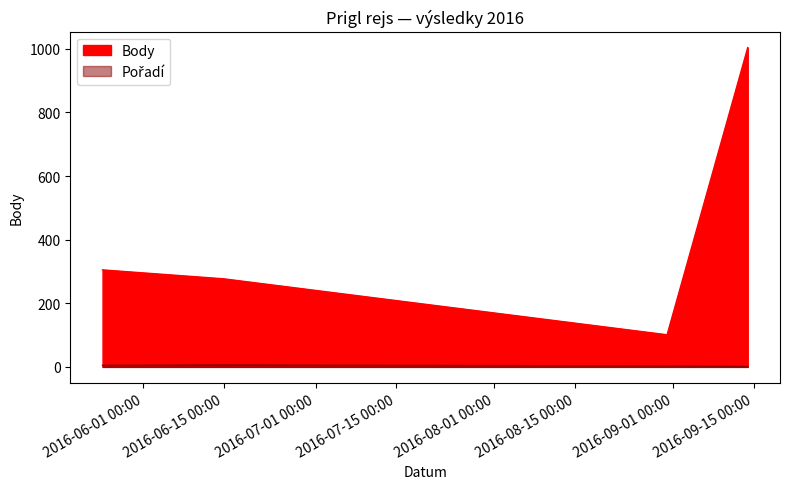

Does the chart have visible grid lines?

No